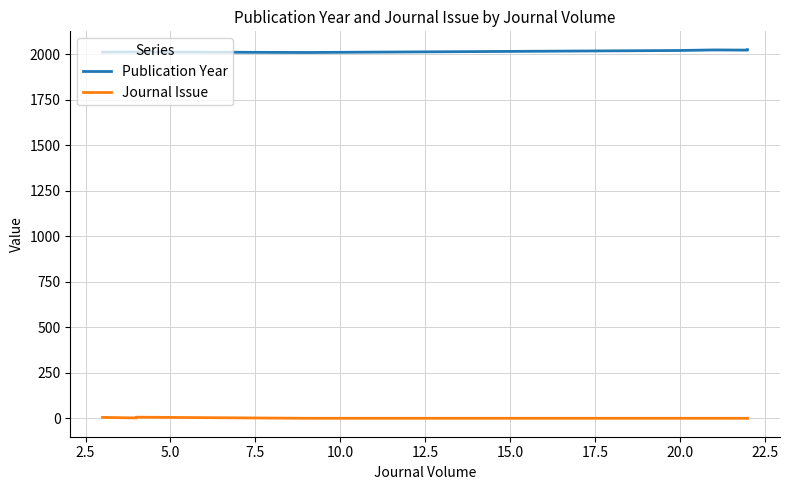

Reading left to right, what are all the values shown in this chart?

Publication Year: 2011	2012	2012	2009	2012	2015	2019	2020	2023	2023	2023	2022	2024	2024	2024
Journal Issue: 6	3	7	1	1	1	1	1	1	1	1	1	1	1	1